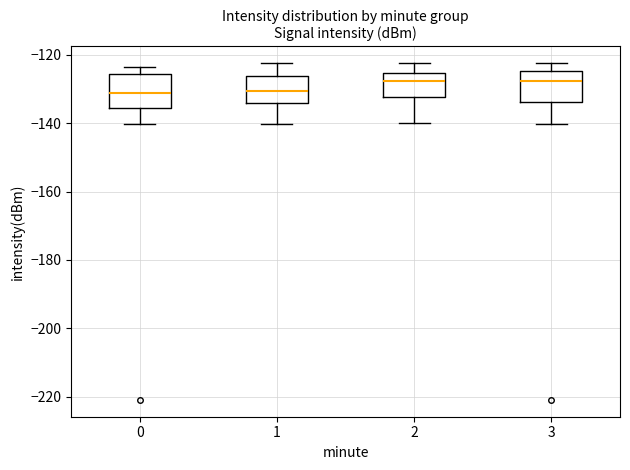

Reading left to right, transcribe this box plot: for each box, give where its median line is, the range the box spans, and where its two whiskers end, as read against the y-axis. The values are not printed on the chart, so give them approximately, as read against the axis.

0: median -132, box -136 to -126, whiskers -140 to -124
1: median -130, box -134 to -126, whiskers -140 to -122
2: median -128, box -132 to -126, whiskers -140 to -122
3: median -128, box -134 to -124, whiskers -140 to -122